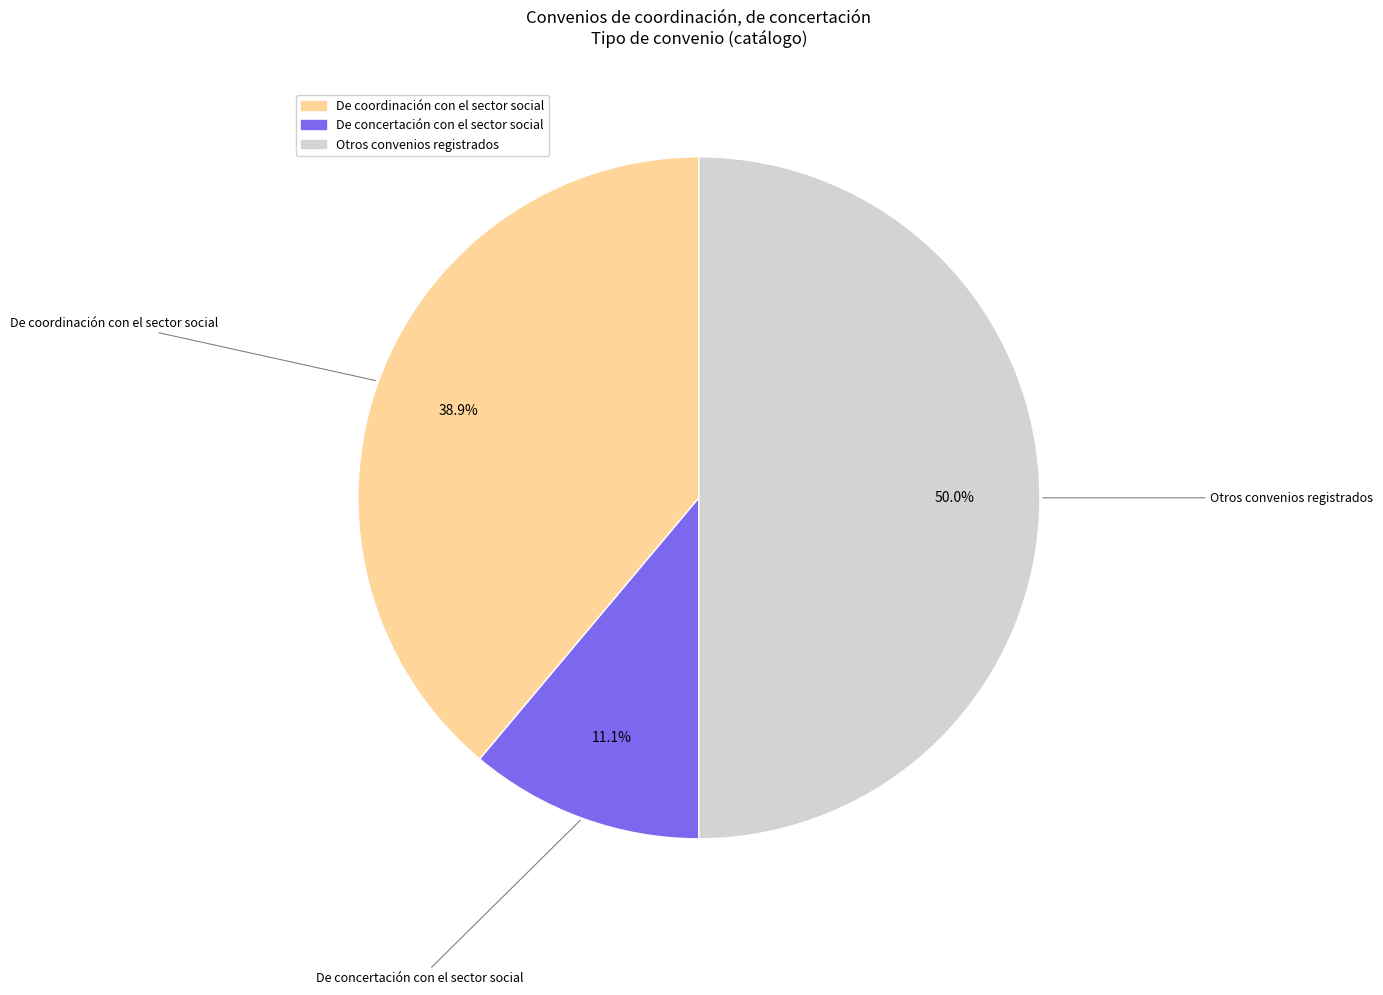

Which category has the biggest portion of the pie?

Otros convenios registrados